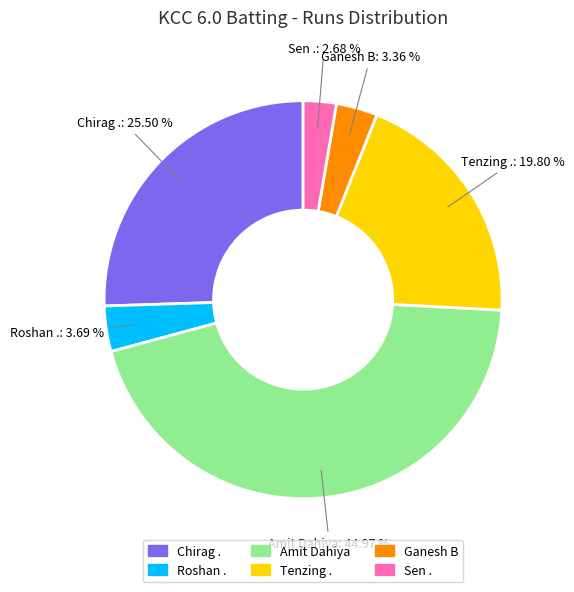

What percentage do Chirag . and Ganesh B together represent?

28.9%